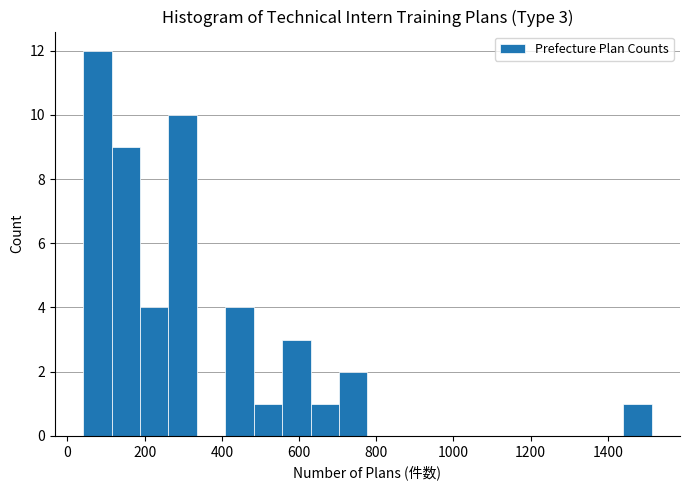

Read against the x-axis, roughly where is the centre of the tallest bar?

80